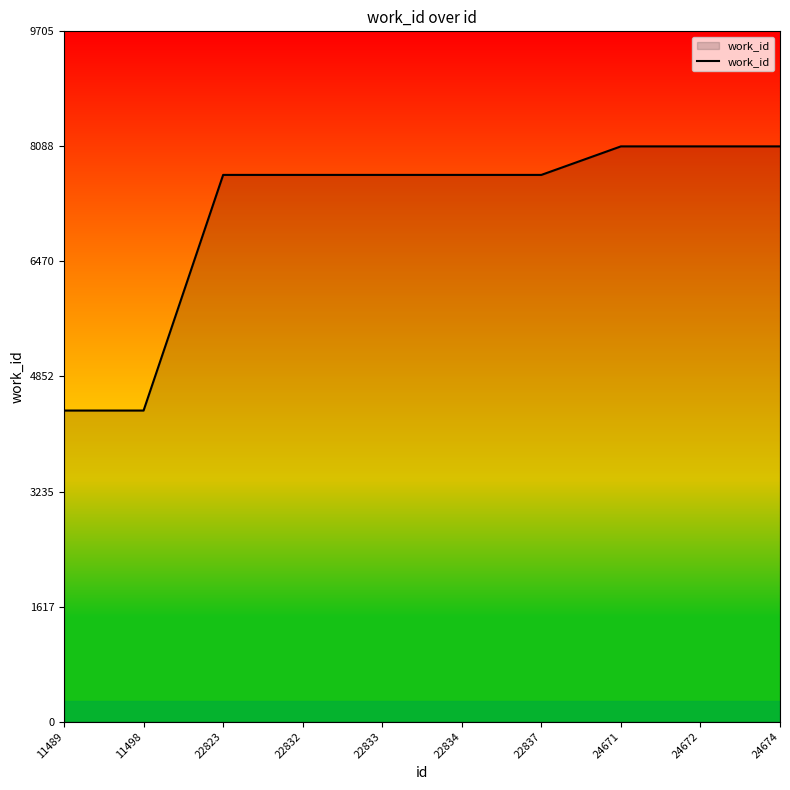

Between 11498 and 24671, which is larger?

24671